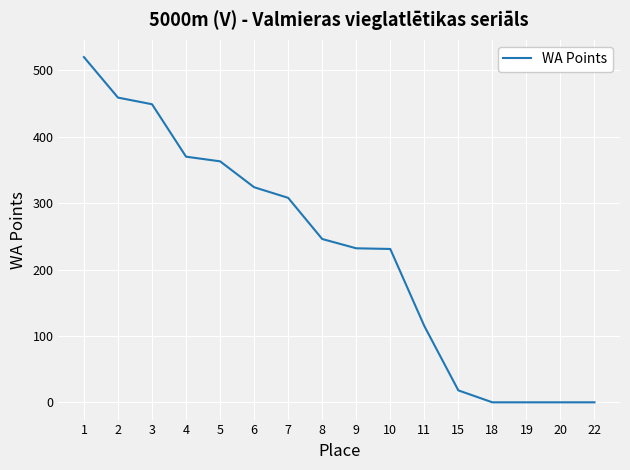

What is the ratio of the value at 2 to the value at 7?

1.5